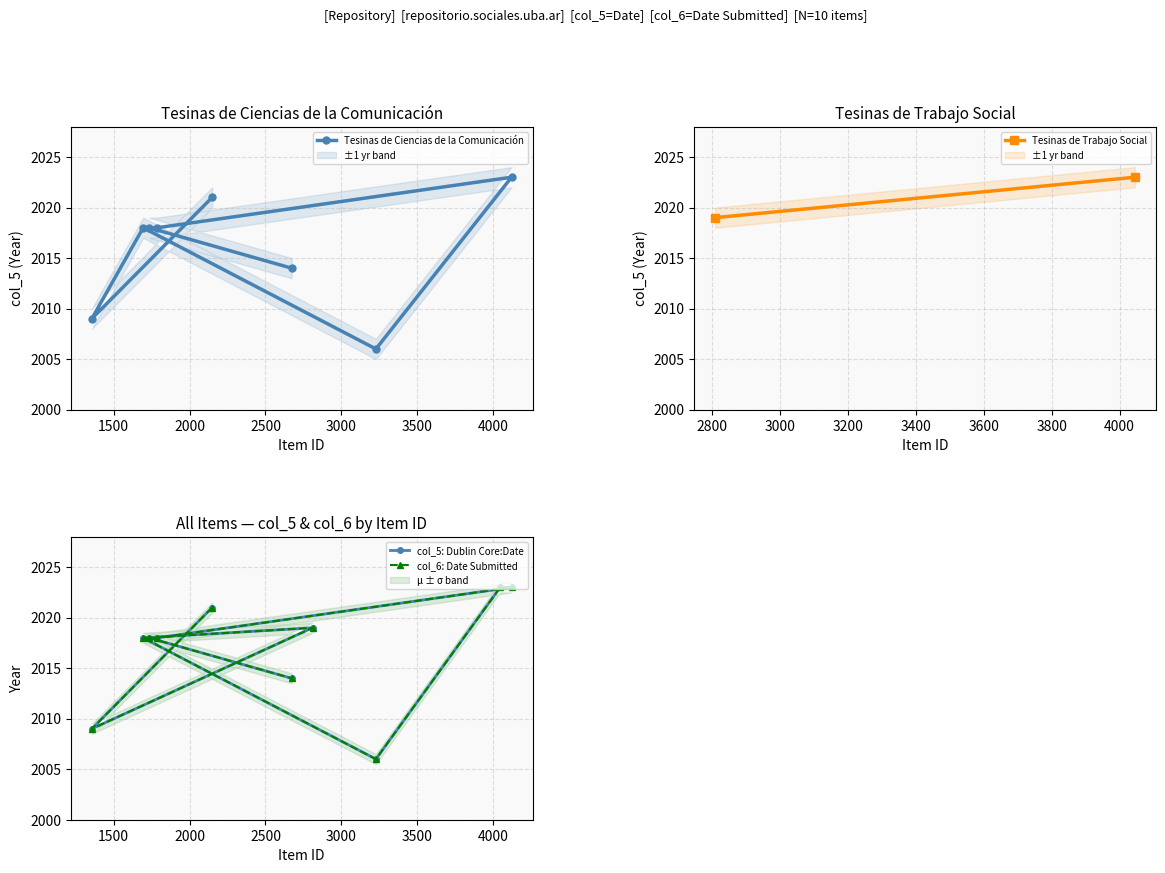

How many interior local valleys (lower than both neighbors) does the data have?

2